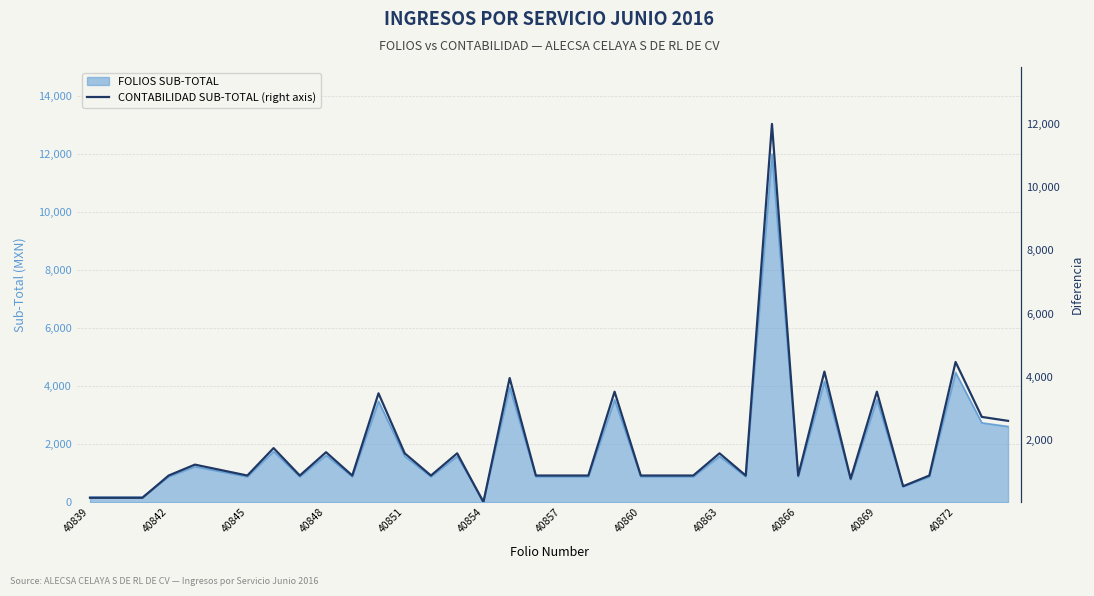

The value at 19 is 233.6. True or false?

False